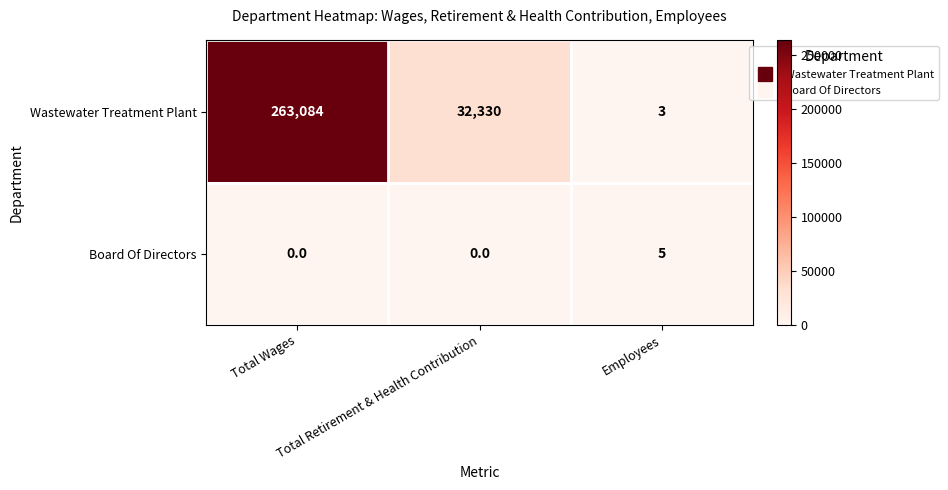

What is the average value of the Wastewater Treatment Plant series?

98472